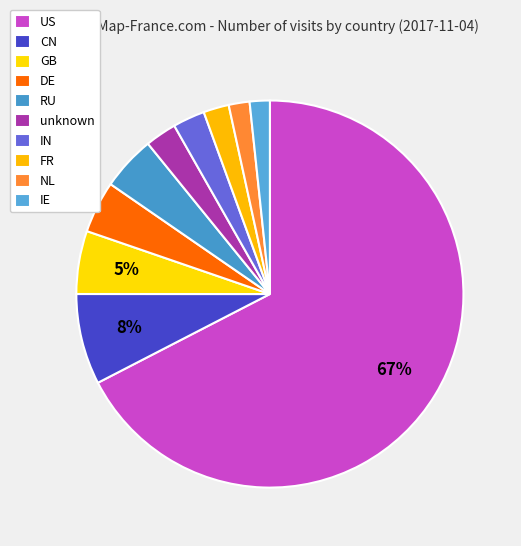

How many segments does this pie chart have?

10